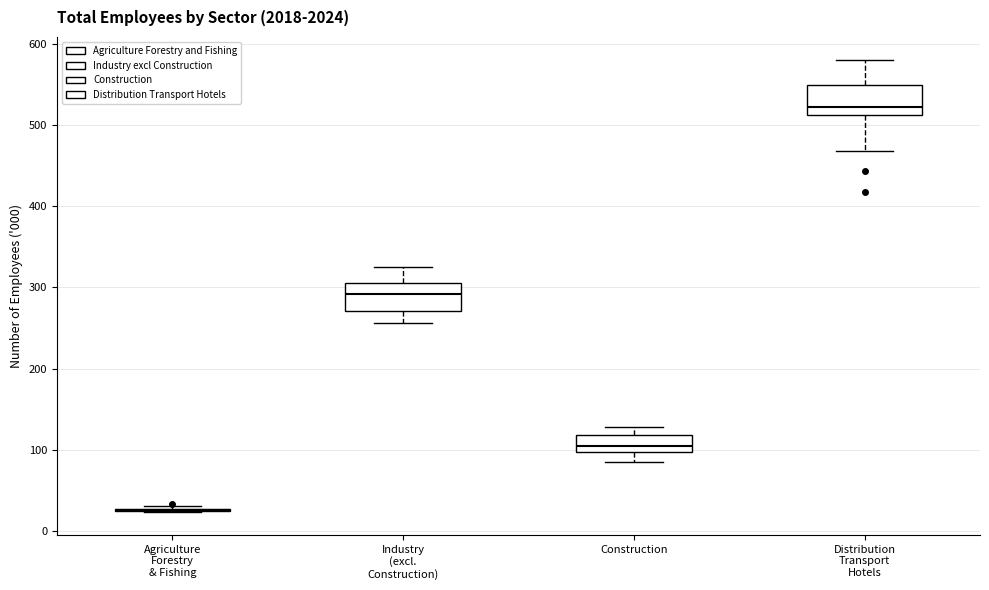

Reading left to right, transcribe this box plot: for each box, give where its median line is, the range the box spans, and where its two whiskers end, as read against the y-axis. The values are not printed on the chart, so give them approximately, as read against the axis.

Agriculture Forestry & Fishing: box collapsed to a line at 30, whiskers 20 to 30
Industry (excl. Construction): median 290, box 270 to 310, whiskers 260 to 320
Construction: median 100 (just above the box's lower edge), box 100 to 120, whiskers 80 to 130
Distribution Transport Hotels: median 520, box 510 to 550, whiskers 470 to 580